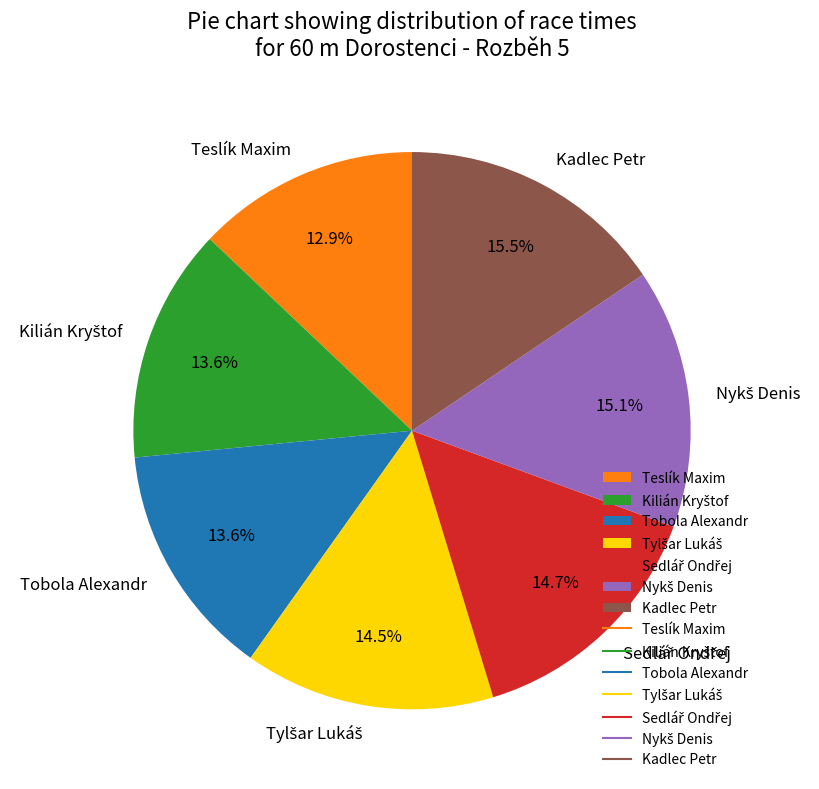

To the nearest percent, what is the combined percentage of Teslík Maxim and Kadlec Petr?

28%